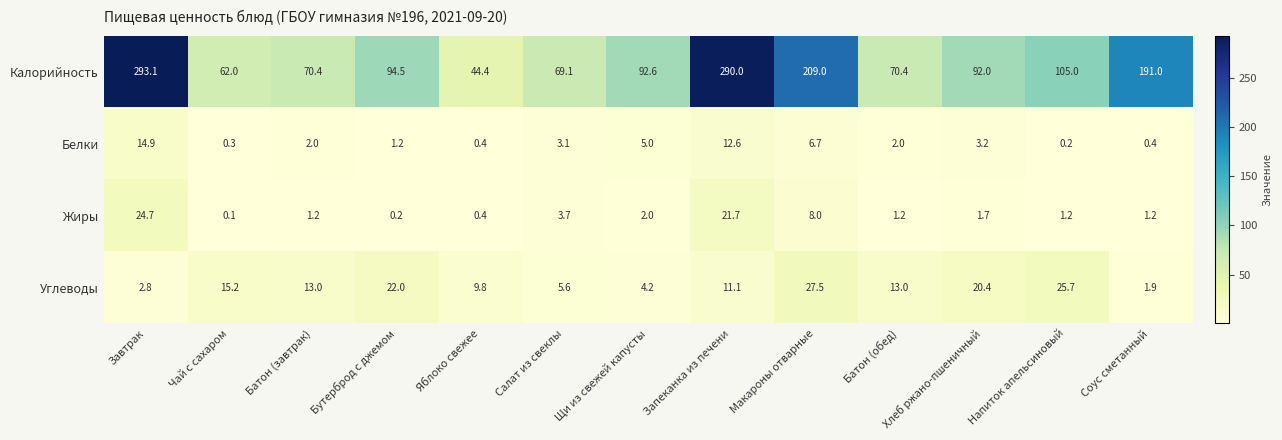

At Щи из свежей капусты, list the series in order from smallest to largest.

Жиры, Углеводы, Белки, Калорийность